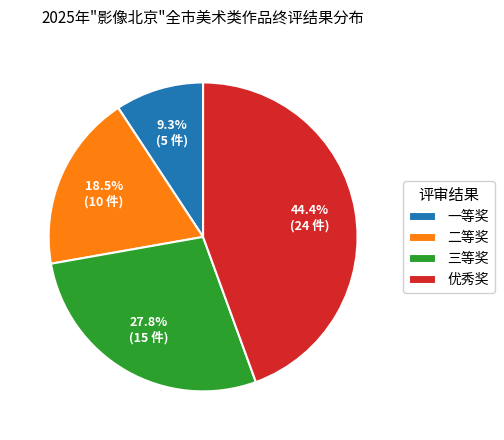

Approximately how many times larger is the value at 优秀奖 compared to 二等奖?

2.4